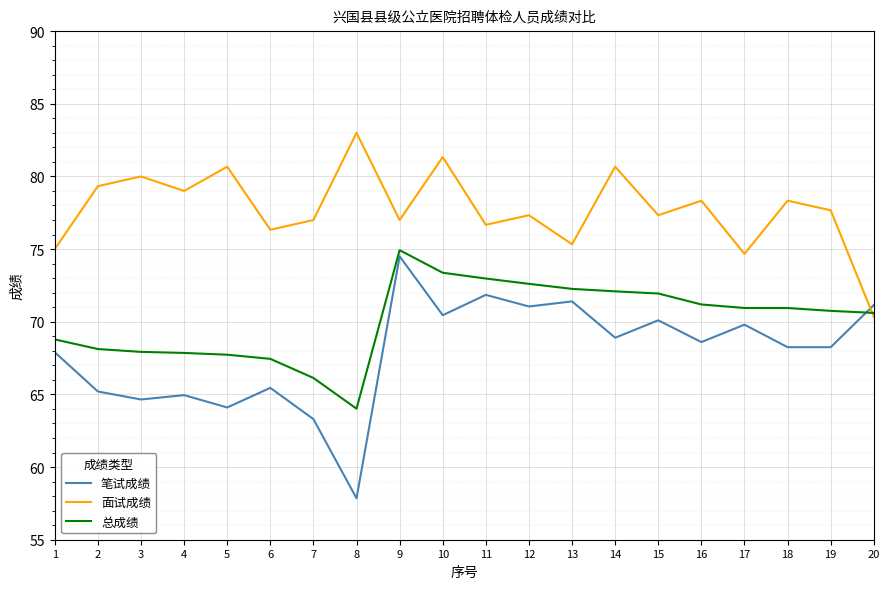

True or false: 笔试成绩 has more than 1 points higher than both neighbors.

True